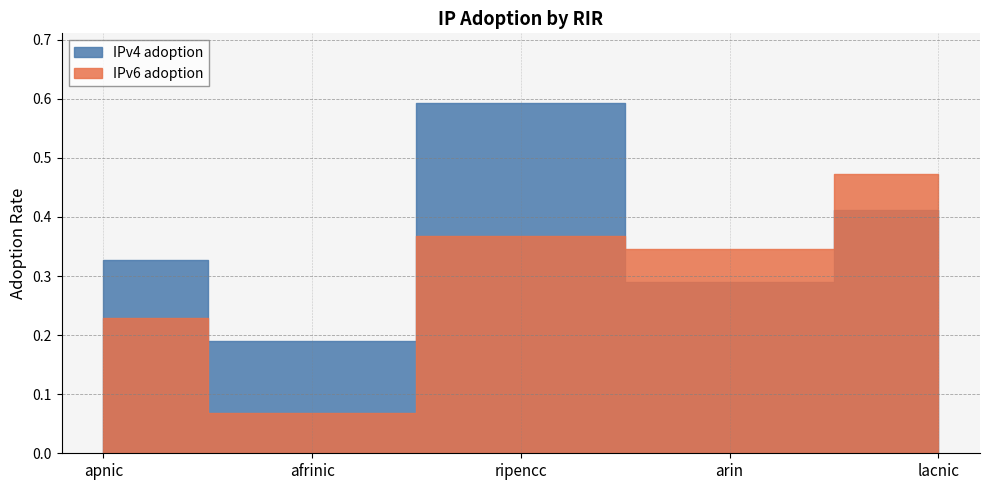

The IPv6 adoption series shows 0.4 at ripencc. True or false?

True